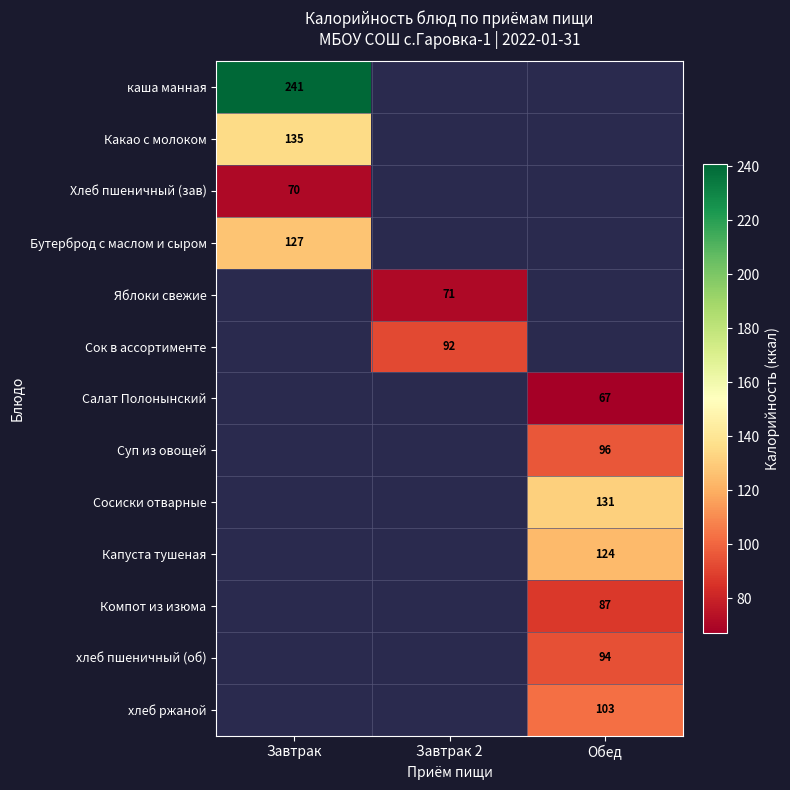

Which has a higher value, Завтрак or Обед?

Обед